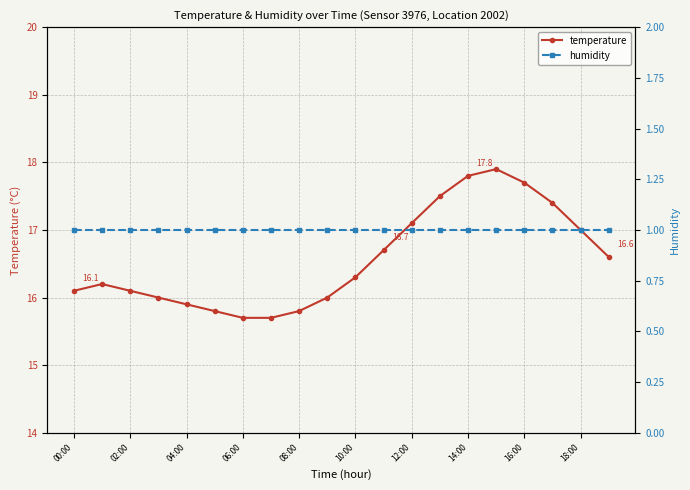

Reading right to left, what are all the values shown in this chart?

temperature: 16.6	17.0	17.4	17.7	17.9	17.8	17.5	17.1	16.7	16.3	16.0	15.8	15.7	15.7	15.8	15.9	16.0	16.1	16.2	16.1
humidity: 1.0	1.0	1.0	1.0	1.0	1.0	1.0	1.0	1.0	1.0	1.0	1.0	1.0	1.0	1.0	1.0	1.0	1.0	1.0	1.0